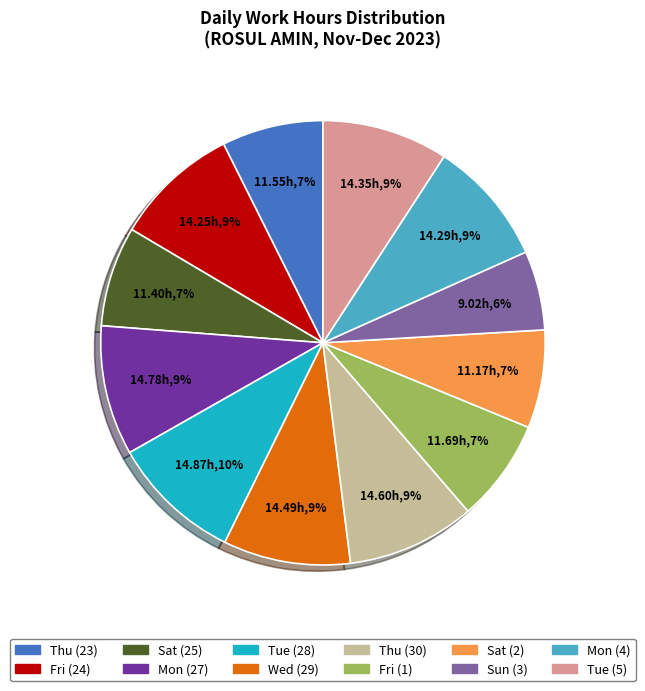

Which slice is the smallest?

Sun (3)